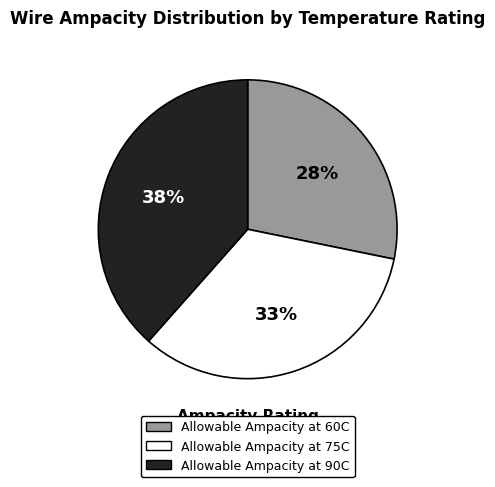

Which category has the smallest portion of the pie?

Allowable Ampacity at 60C